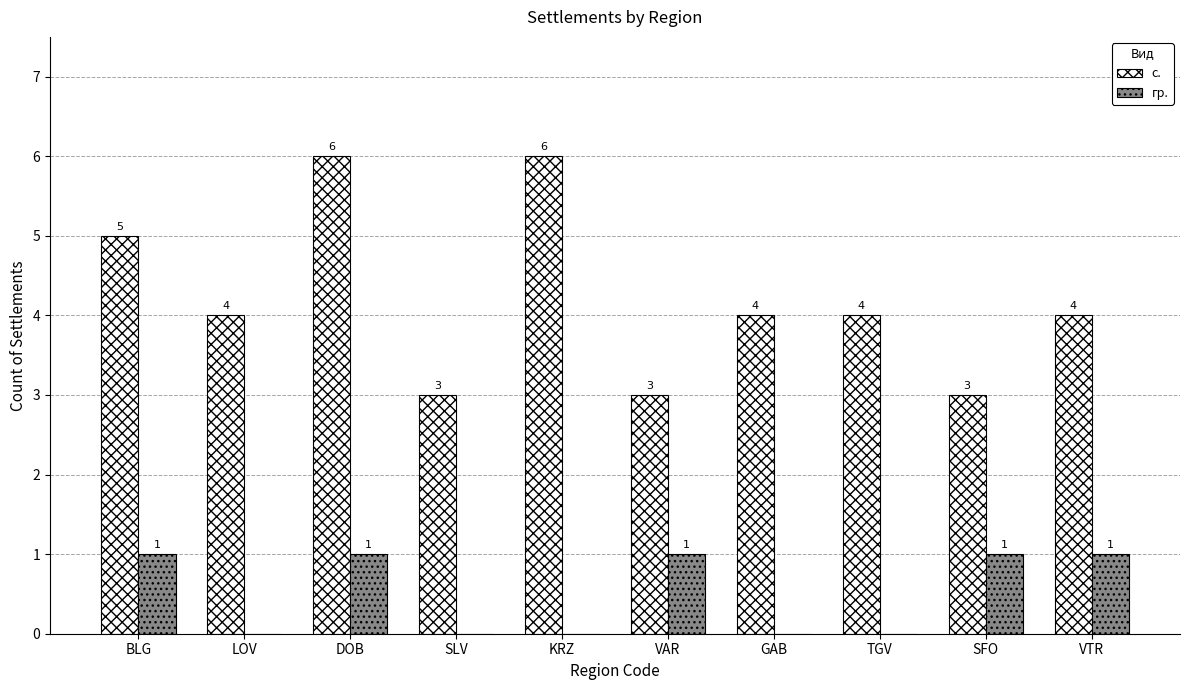

What is the spread (max minus min) of values at SLV?

3